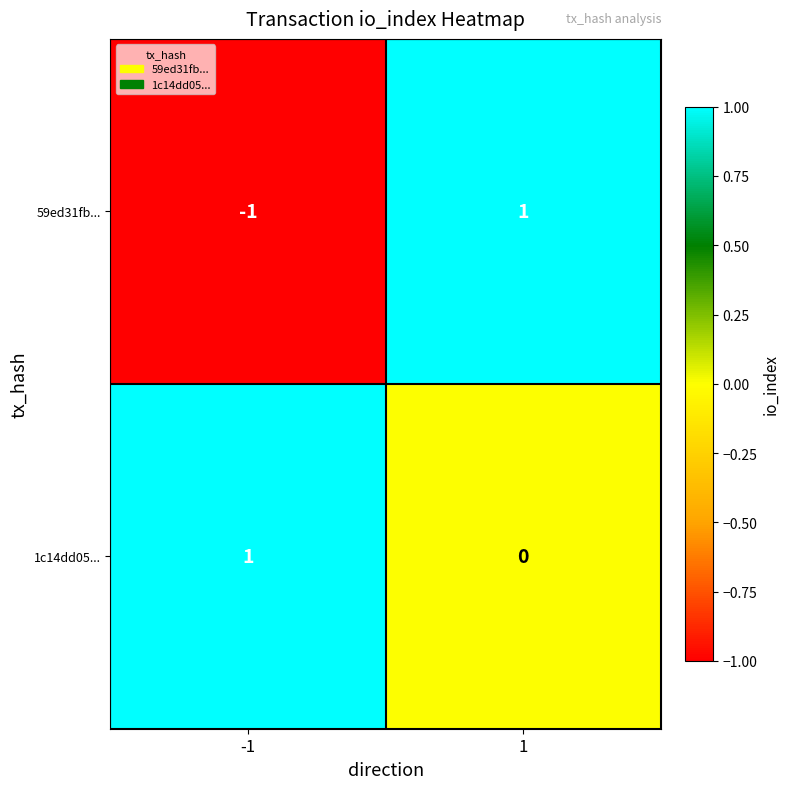

What is the maximum value shown in the chart?

1